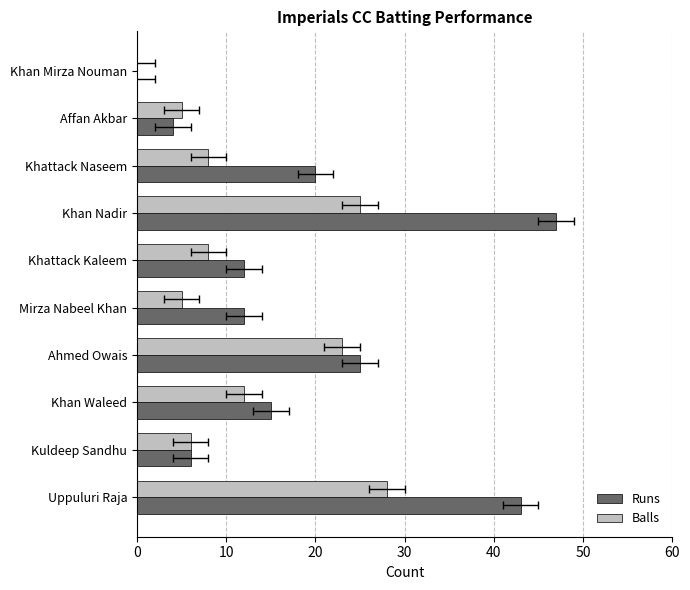

At 60, list the series in order from largest to smallest.

Runs, Balls